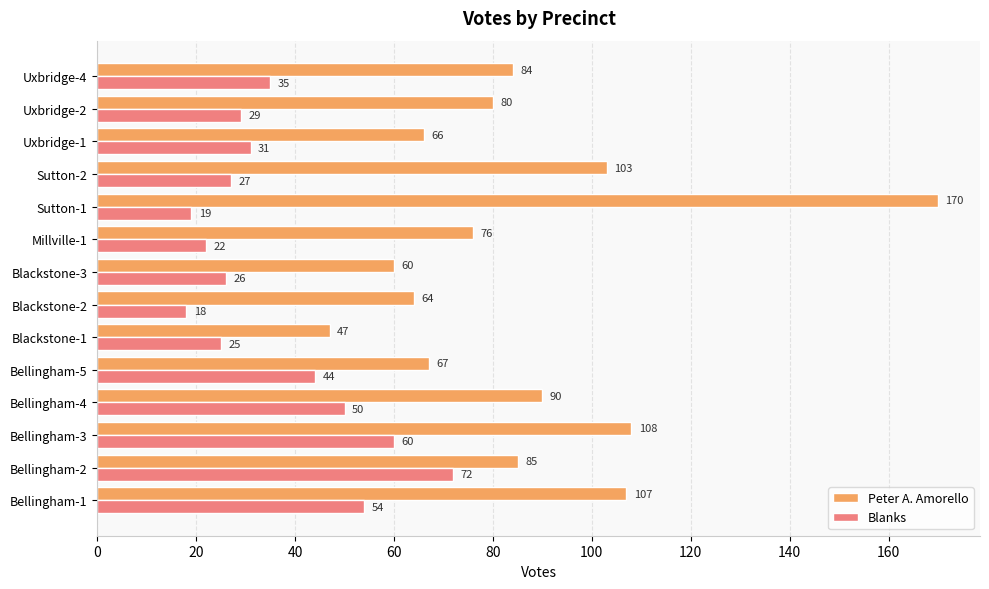

List the labels in order of Peter A. Amorello value, largest first.

Sutton-1, Bellingham-3, Bellingham-1, Sutton-2, Bellingham-4, Bellingham-2, Uxbridge-4, Uxbridge-2, Millville-1, Bellingham-5, Uxbridge-1, Blackstone-2, Blackstone-3, Blackstone-1